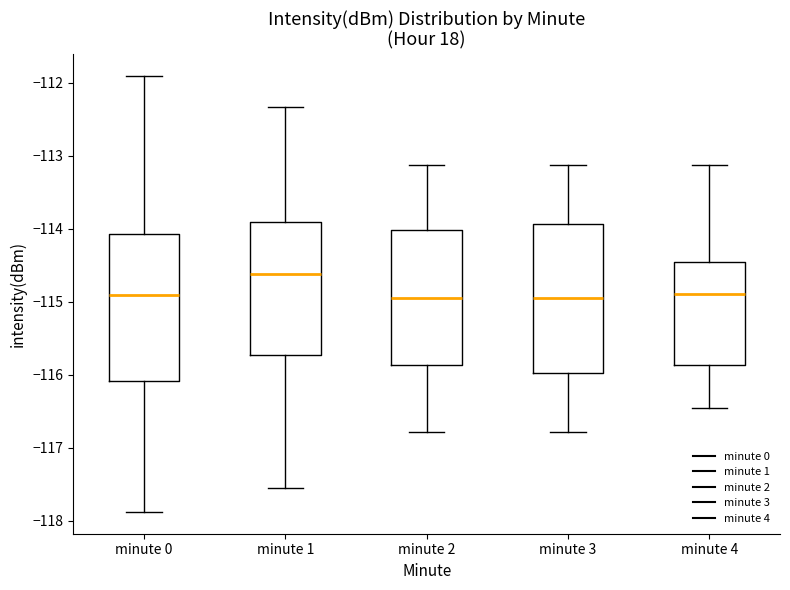

Reading left to right, read every box against the y-axis: the position of its median line, the range the box covers, and the ends of its whiskers. The values are not printed on the chart, so give them approximately, as read against the axis.

minute 0: median -114.9, box -116.1 to -114.1, whiskers -117.9 to -111.9
minute 1: median -114.6, box -115.7 to -113.9, whiskers -117.6 to -112.3
minute 2: median -115.0, box -115.9 to -114.0, whiskers -116.8 to -113.1
minute 3: median -115.0, box -116.0 to -113.9, whiskers -116.8 to -113.1
minute 4: median -114.9, box -115.9 to -114.5, whiskers -116.5 to -113.1